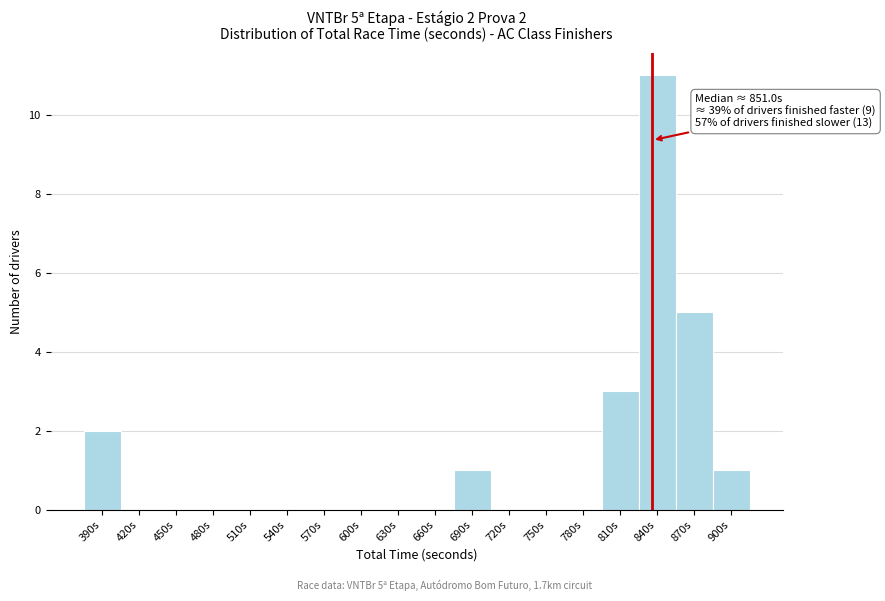

Reading left to right, extract all data points from this chart.

390s=2	420s=0	450s=0	480s=0	510s=0	540s=0	570s=0	600s=0	630s=0	660s=0	690s=1	720s=0	750s=0	780s=0	810s=3	840s=11	870s=5	900s=1